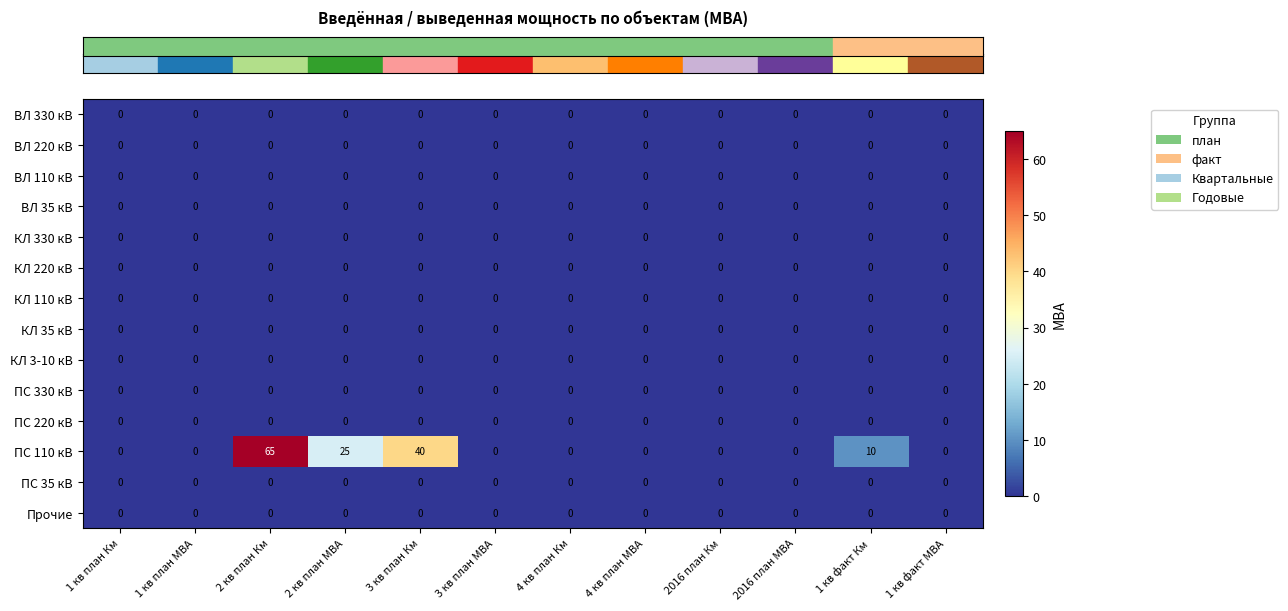

Which series has the widest spread of values?

ПС 110 кВ